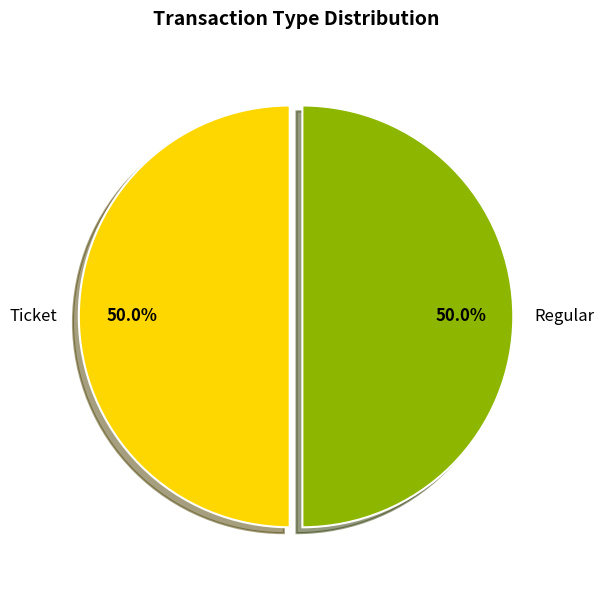

What is the ratio of the value at Regular to the value at Ticket?

1.0